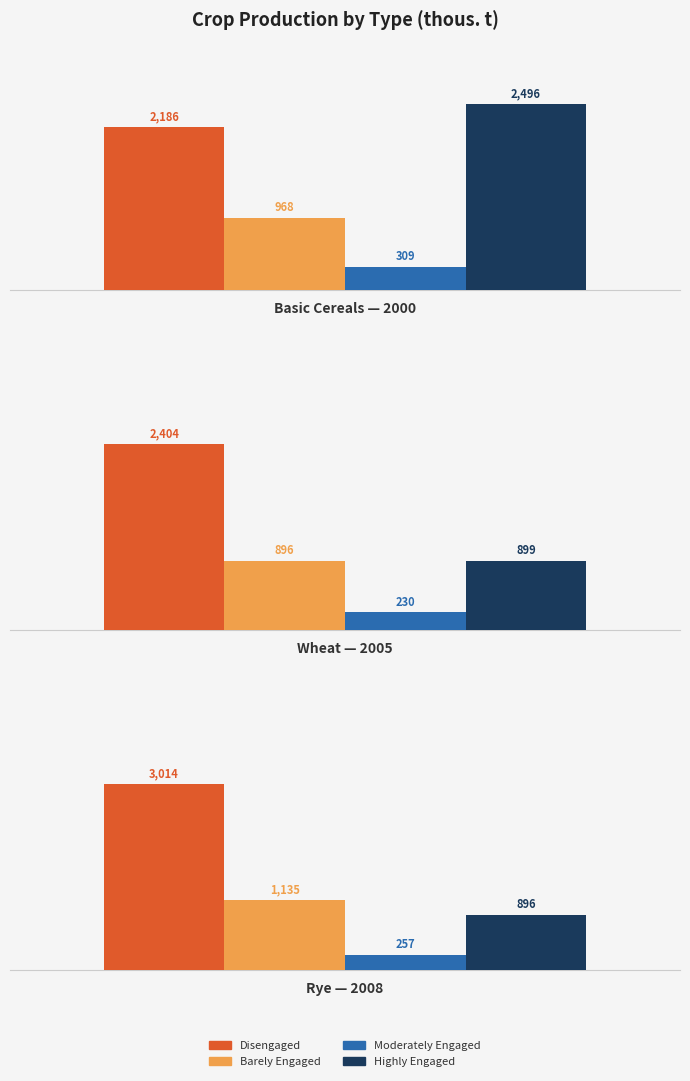

What is the label of the 3rd bar from the right?

Basic Cereals